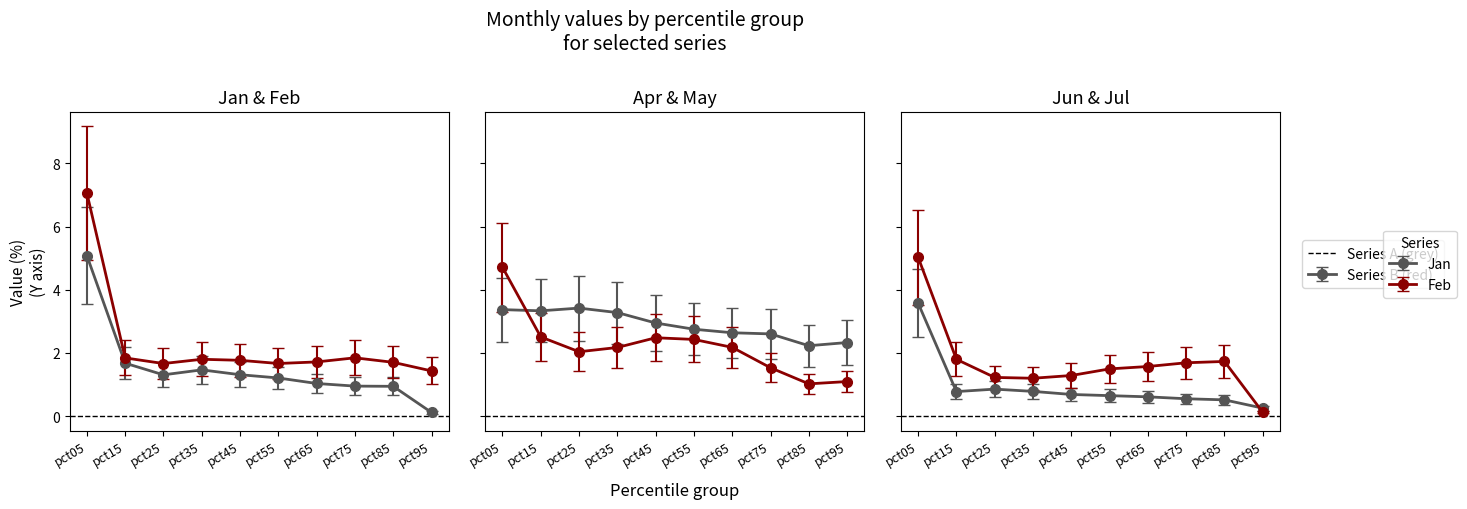

What is the minimum value shown in the chart?

0.1